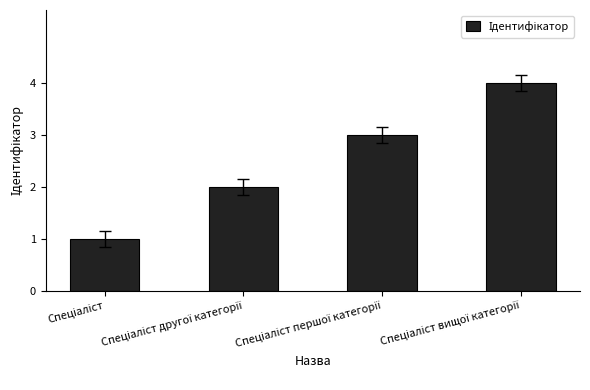

What is the maximum value shown in the chart?

4